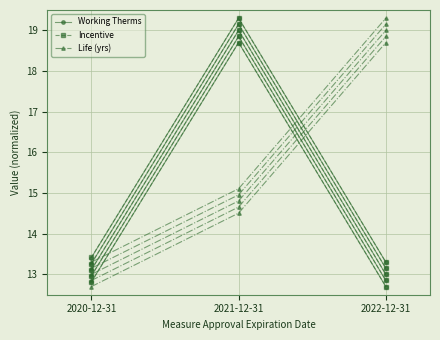

What are all the series names shown in the legend?

Working Therms, Incentive, Life (yrs)